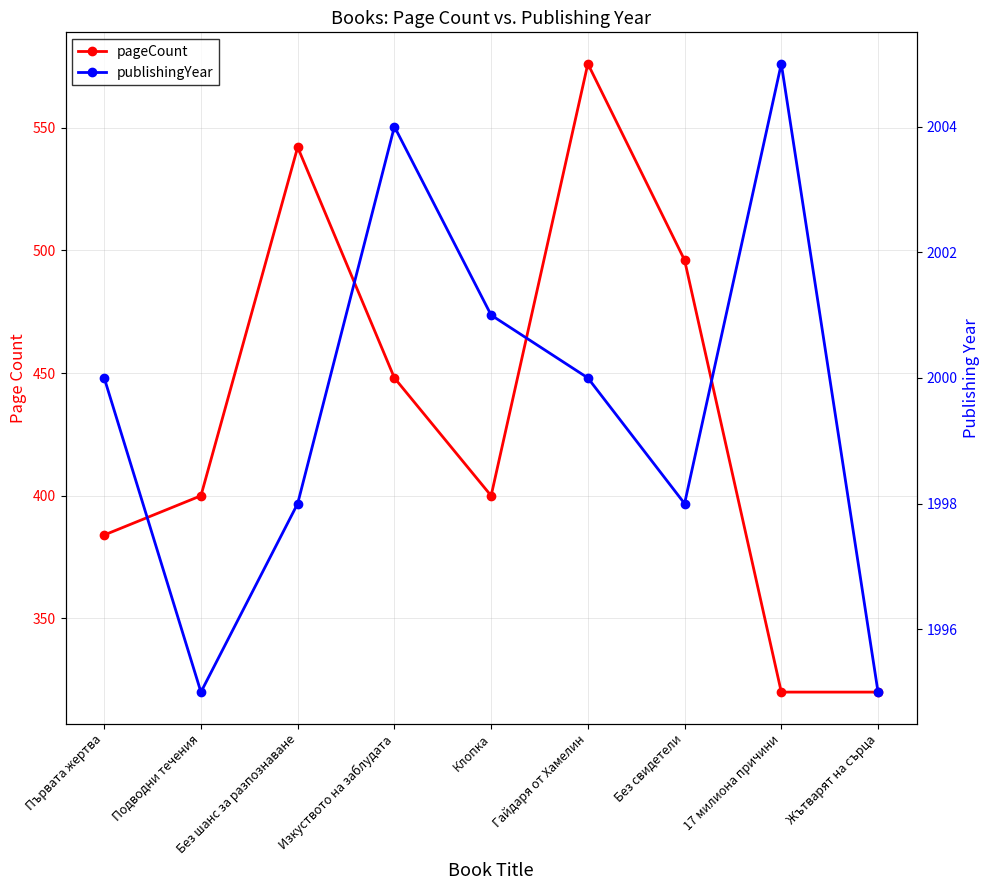

At how many categories does at least one series exceed 831?

9